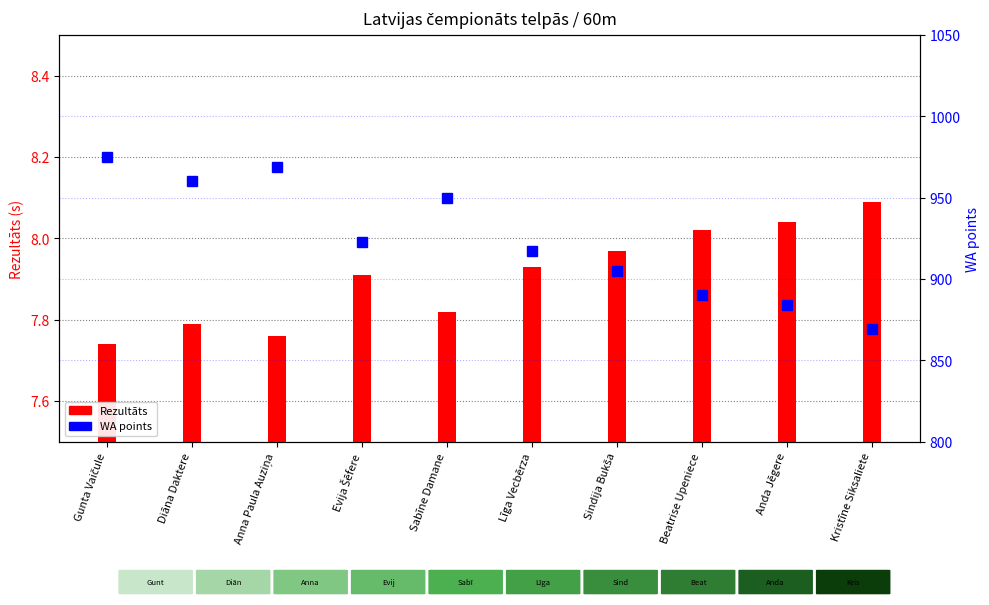

What are all the series names shown in the legend?

Rezultāts, WA points